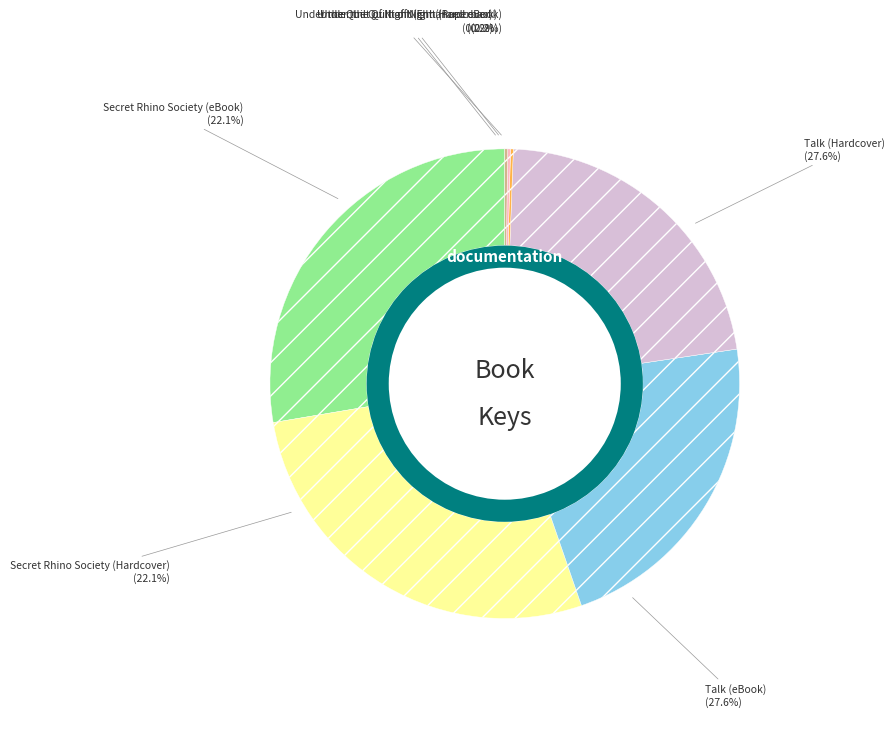

True or false: Secret Rhino Society (eBook) accounts for 22% of the total.

True